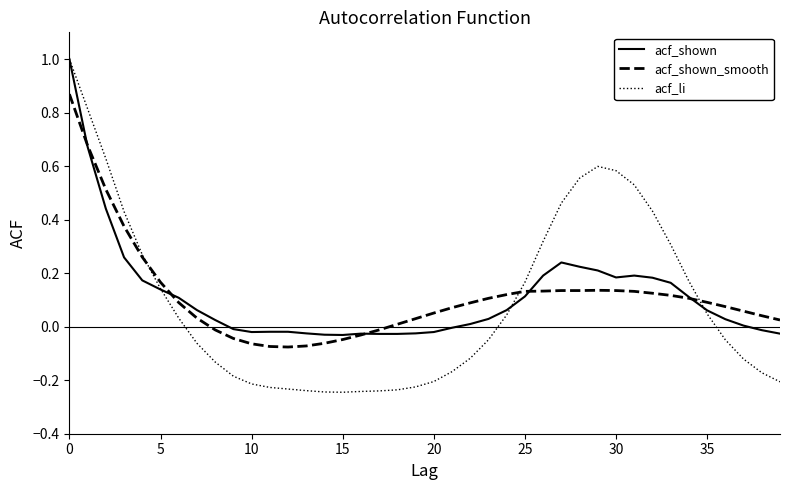

What is the sum of all acf_li values?

3.7